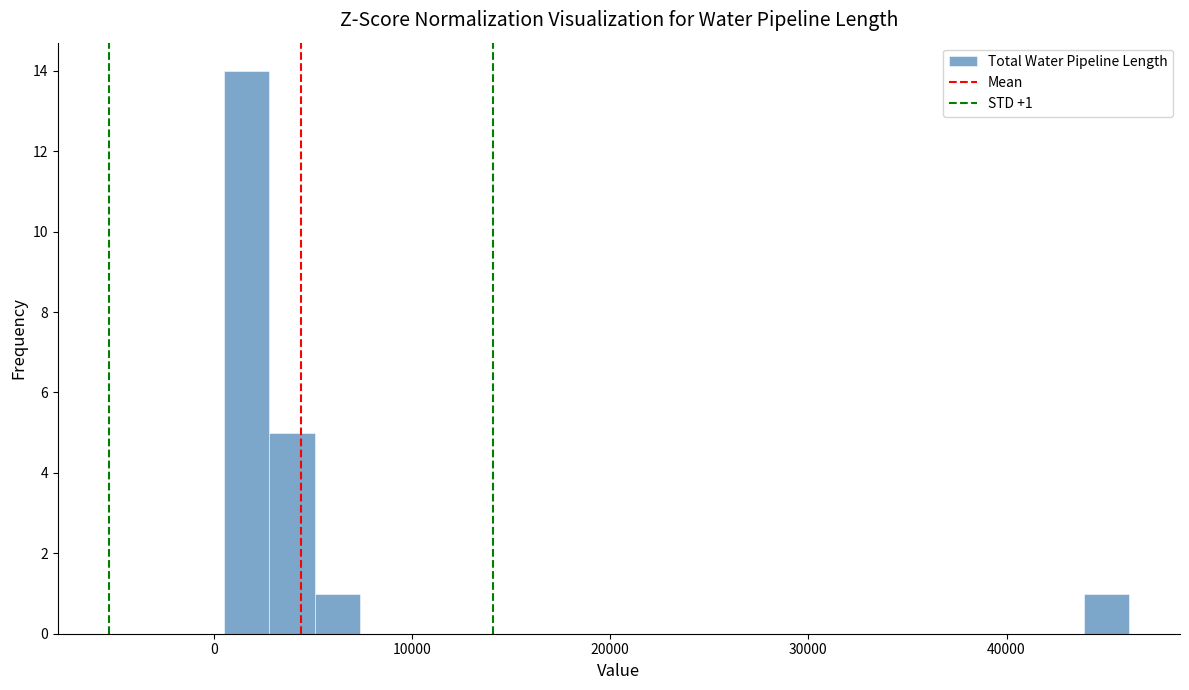

Around what value on the x-axis is the tallest bar? Give the approximate position of its centre, as read against the axis.

2000